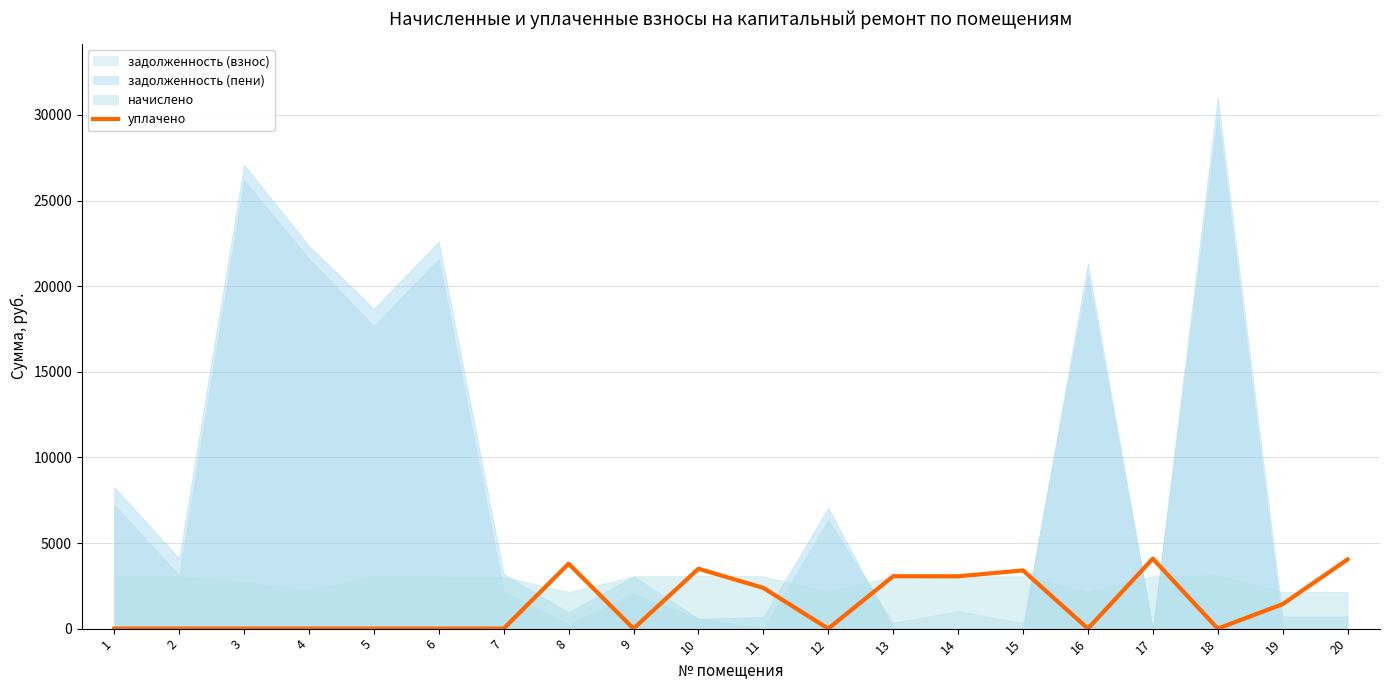

Is it true that the value at 13 is 3060.0?

True